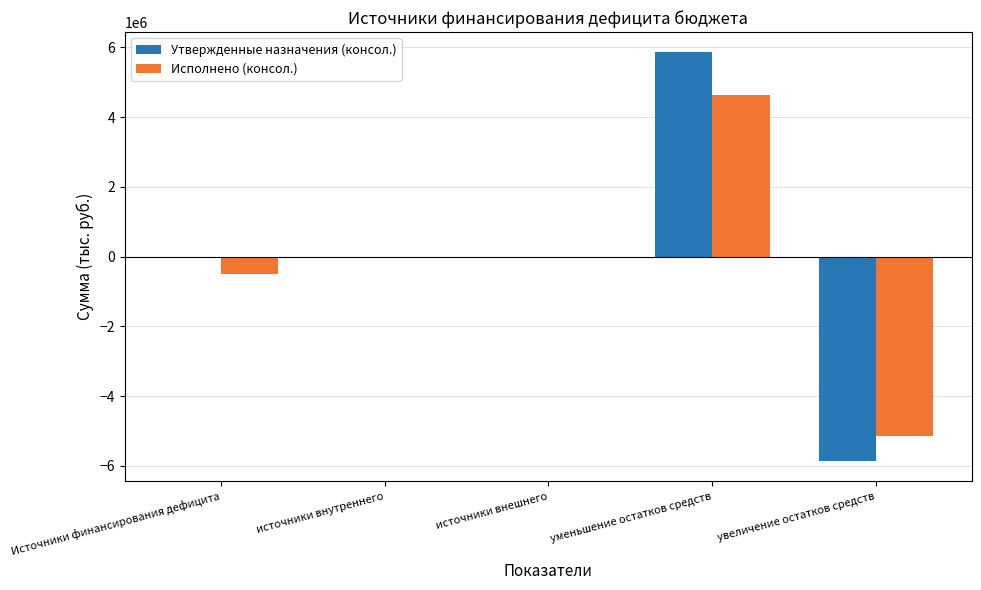

Which category has the highest value in the Исполнено (консол.) series?

уменьшение остатков средств